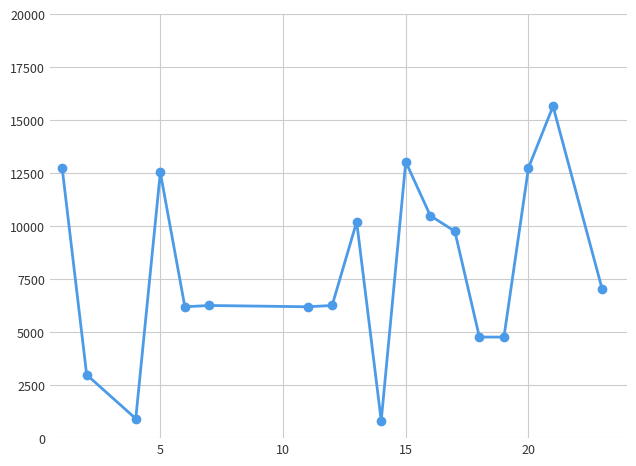

What is the maximum value shown in the chart?

15660